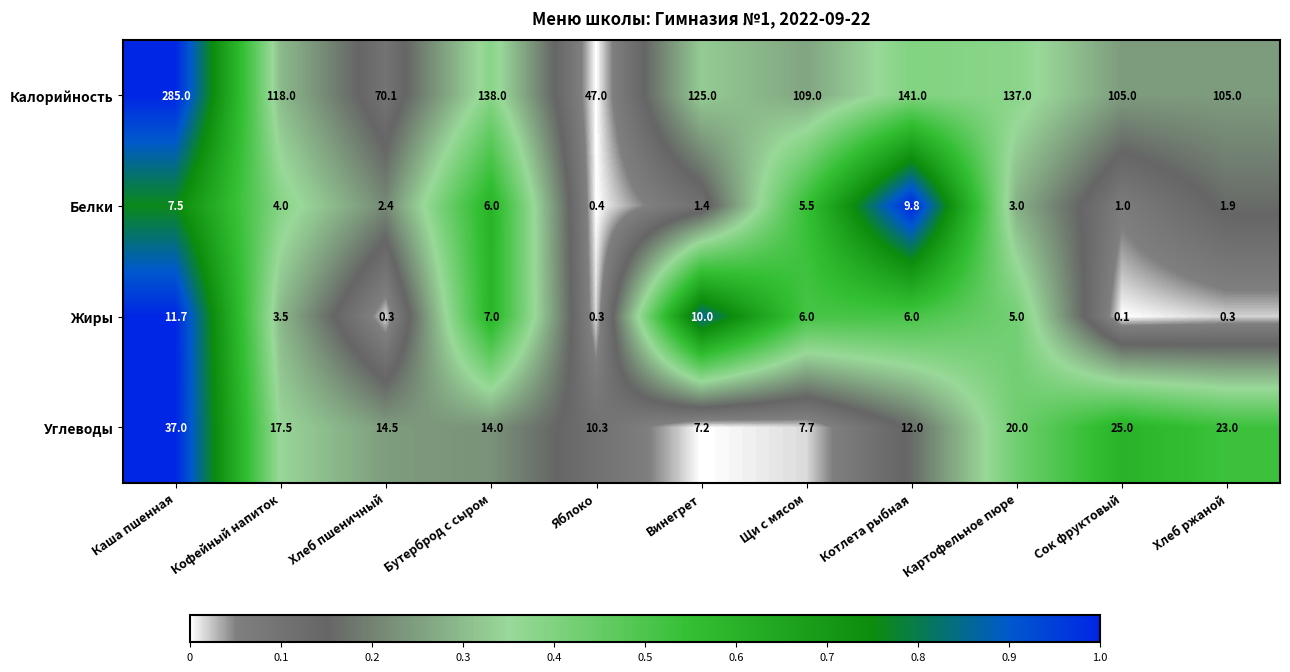

Which category has the lowest value across all series?

Сок фруктовый